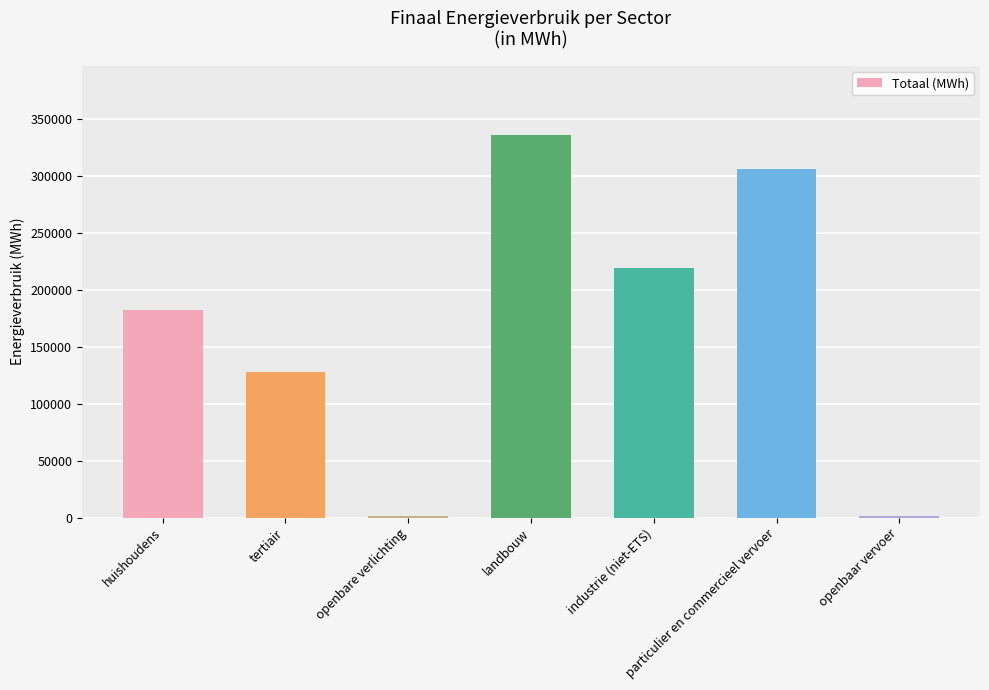

Where does the data first go above 182404?

huishoudens